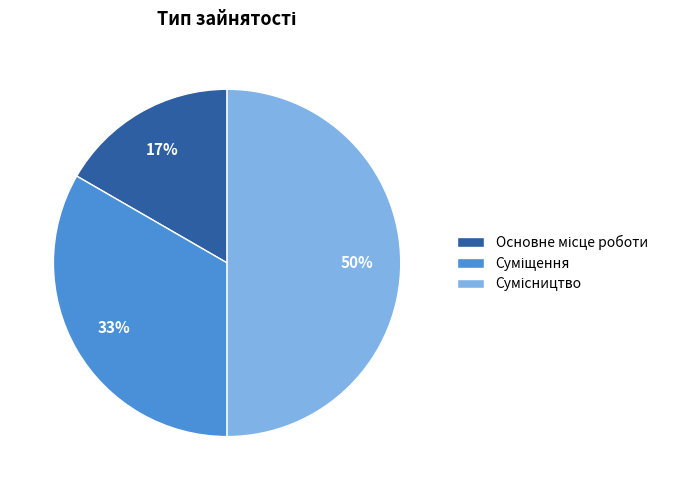

How many slices are in this pie chart?

3